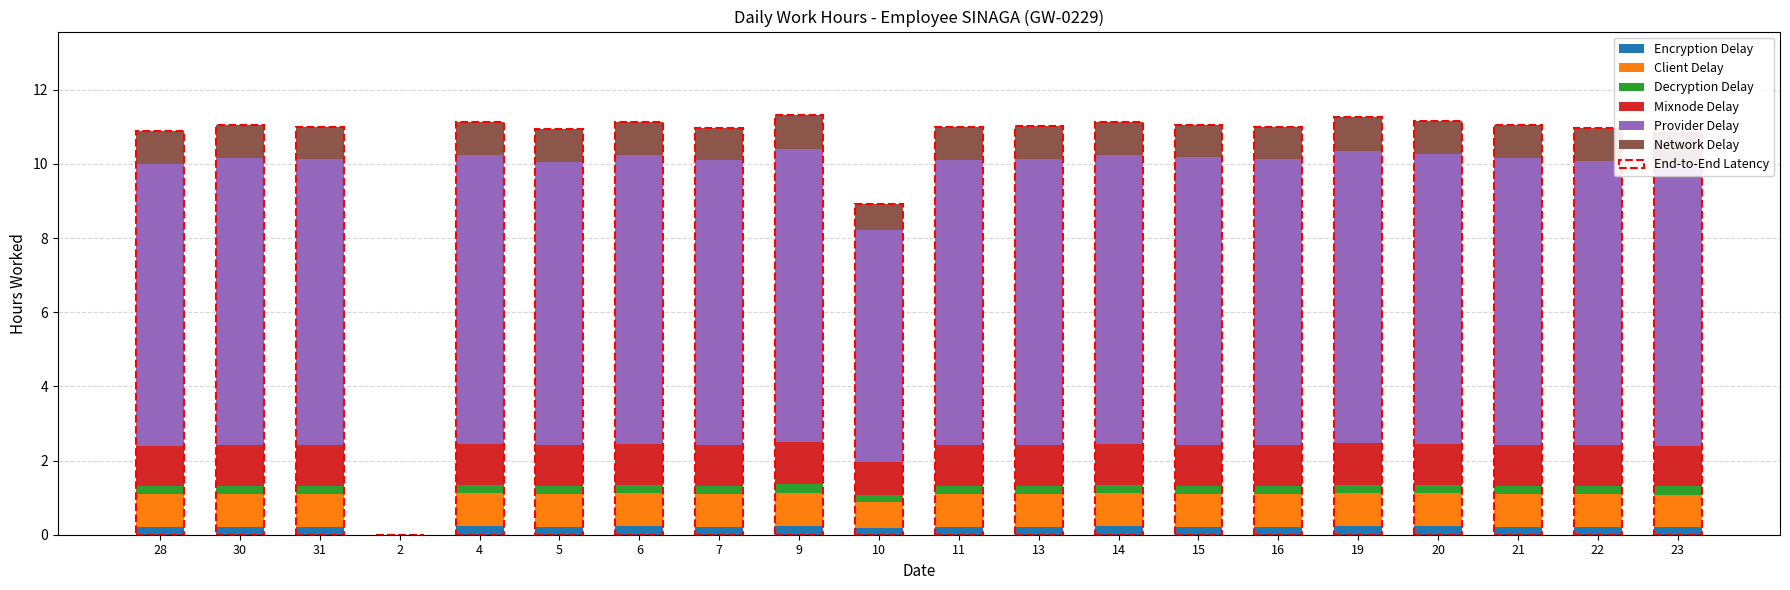

What is the label of the 4th bar from the left?

2